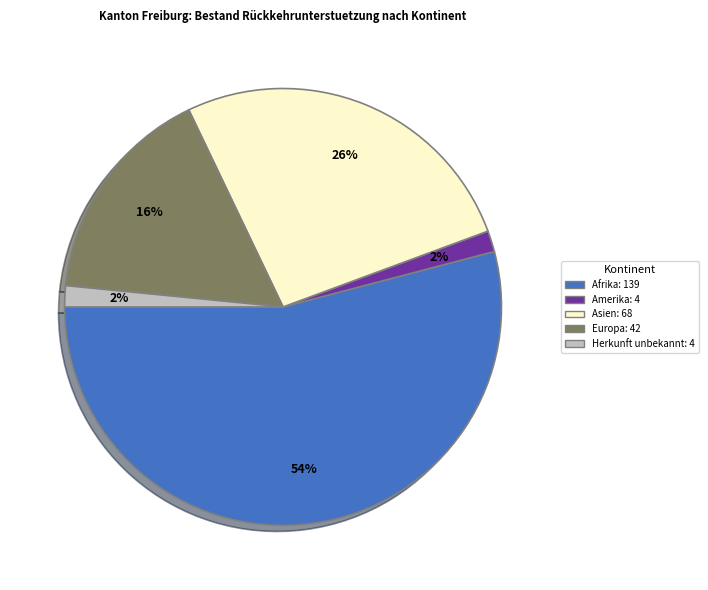

Does any single category account for the majority?

Yes